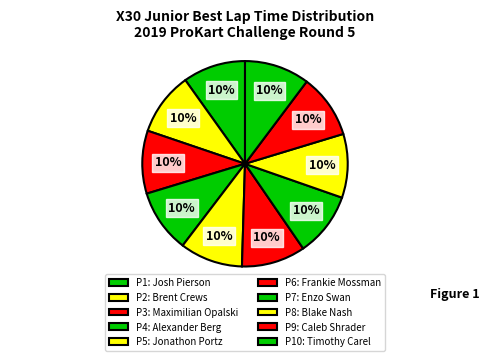

Count the number of slices in the pie.

10